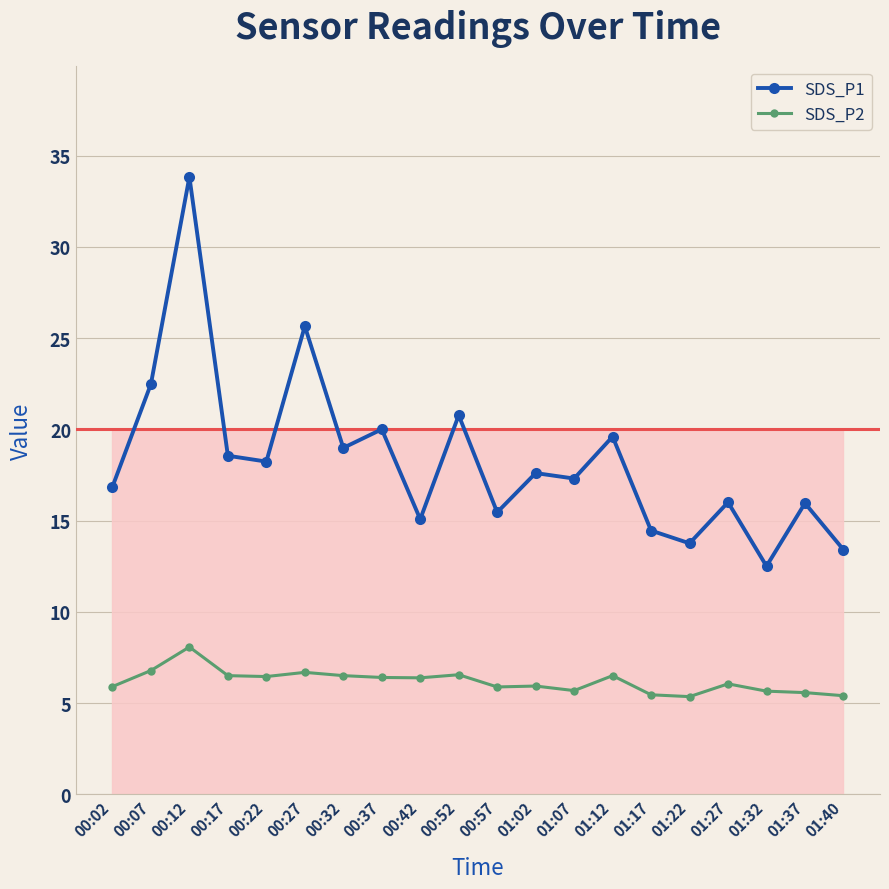

True or false: SDS_P2 has a value of 11.6 at 00:07.

False